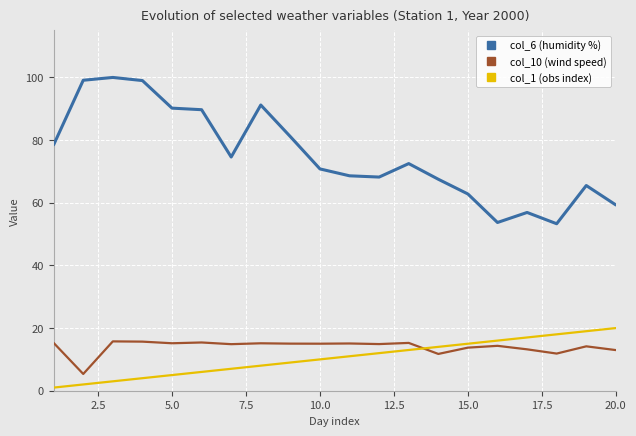

What is the maximum value shown in the chart?

100.0